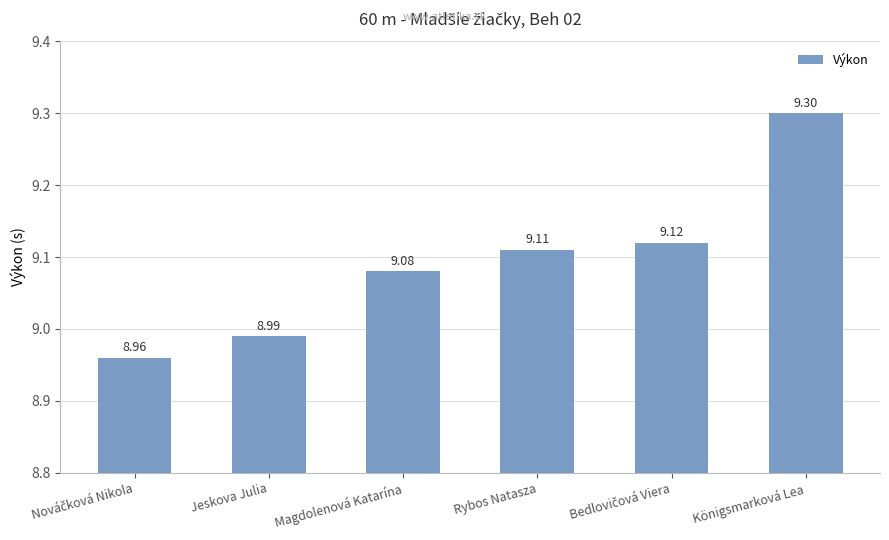

Count the number of data series in this chart.

1